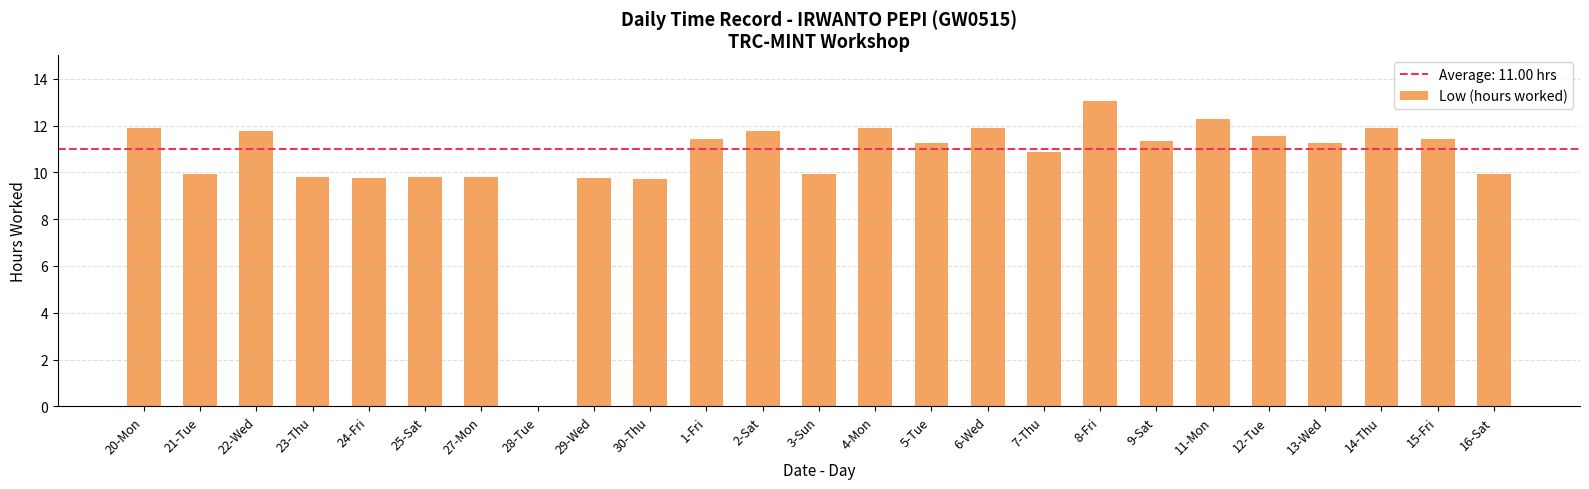

At which label does the data first exceed 11?

20-Mon